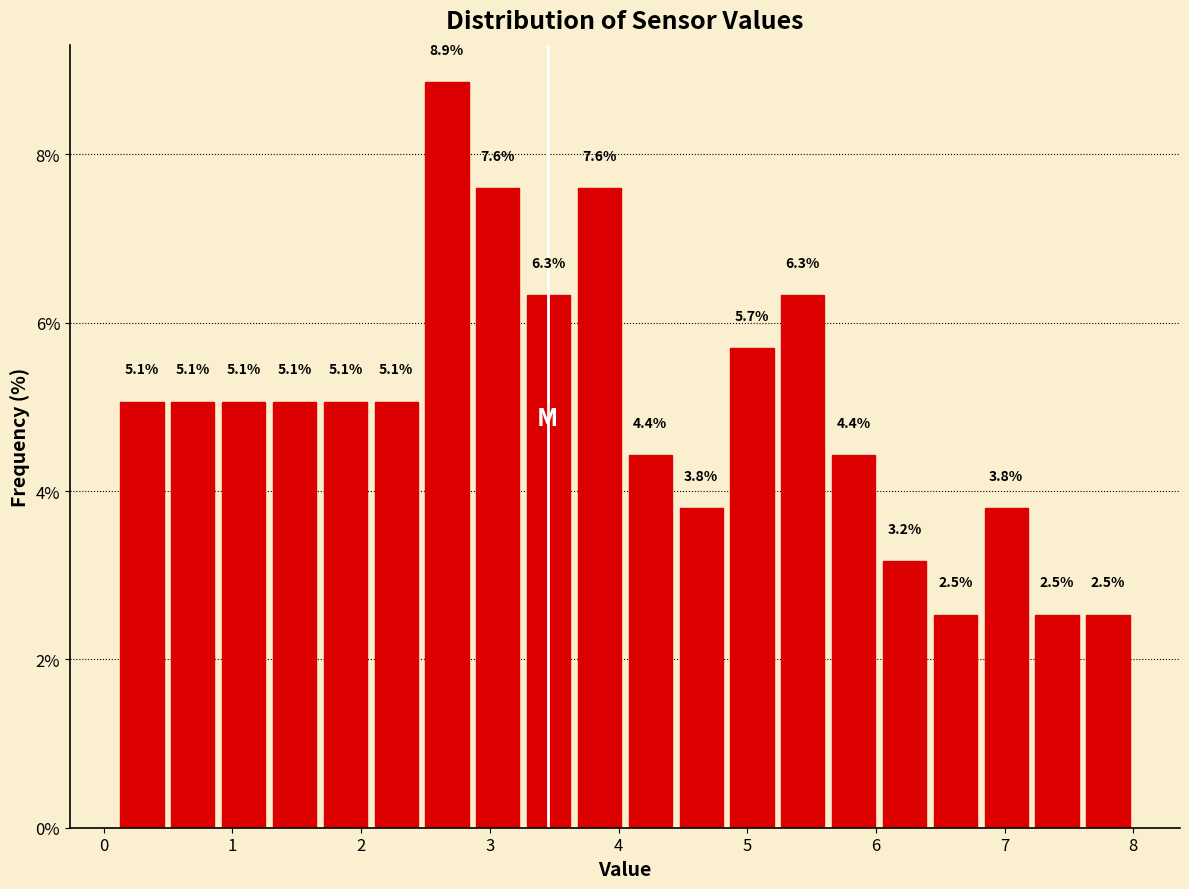

Around what value on the x-axis is the tallest bar? Give the approximate position of its centre, as read against the axis.

2.7